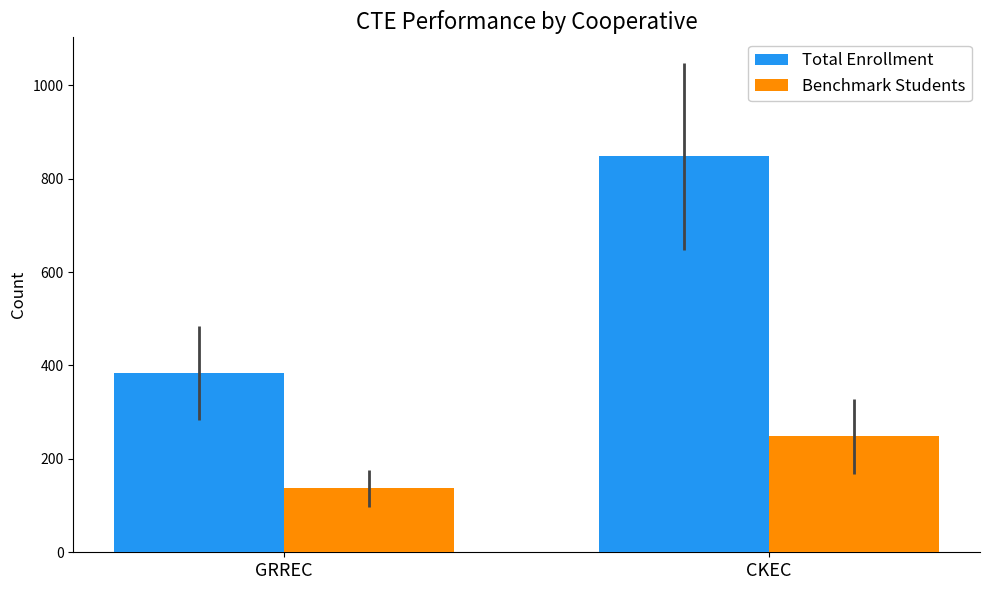

What is the value of the Benchmark Students bar at the 2nd from the left?

248